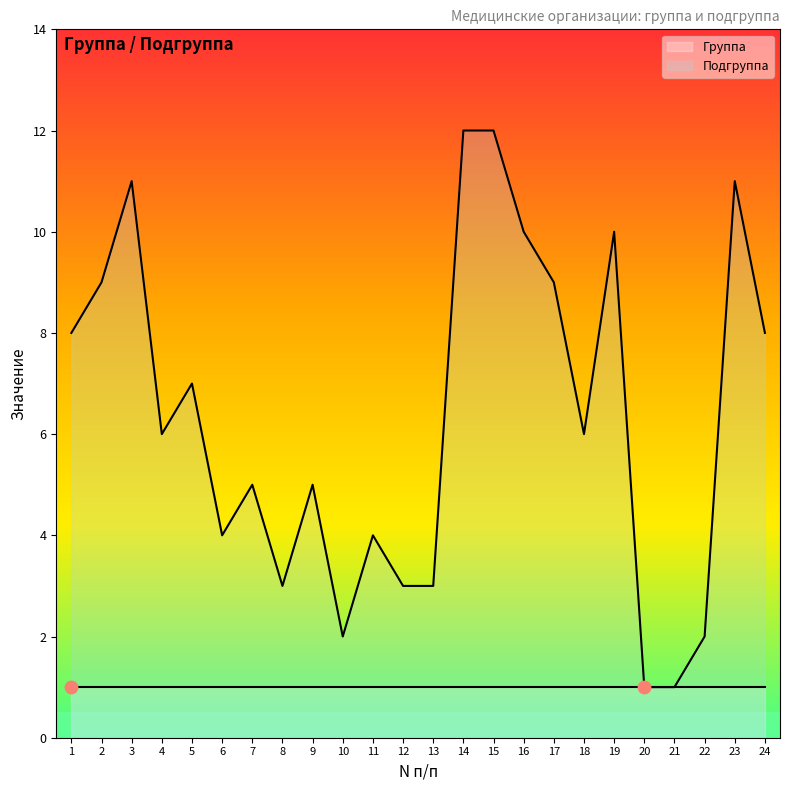

Between 10 and 1, which is larger?

1